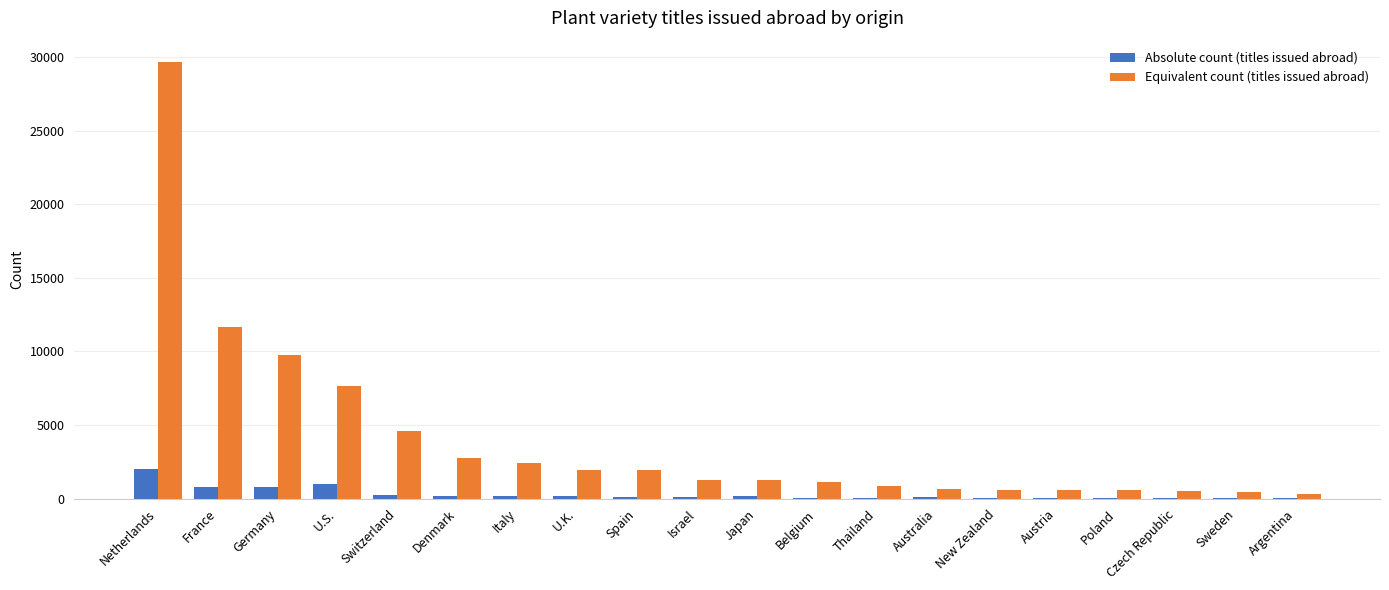

What is the average value of the Equivalent count (titles issued abroad) series?

4028